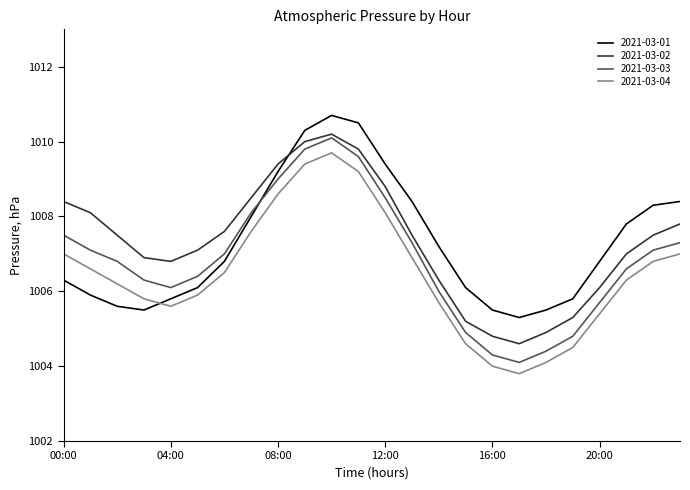

Which series ends up on top after the final intersection of 2021-03-01 and 2021-03-04?

2021-03-01